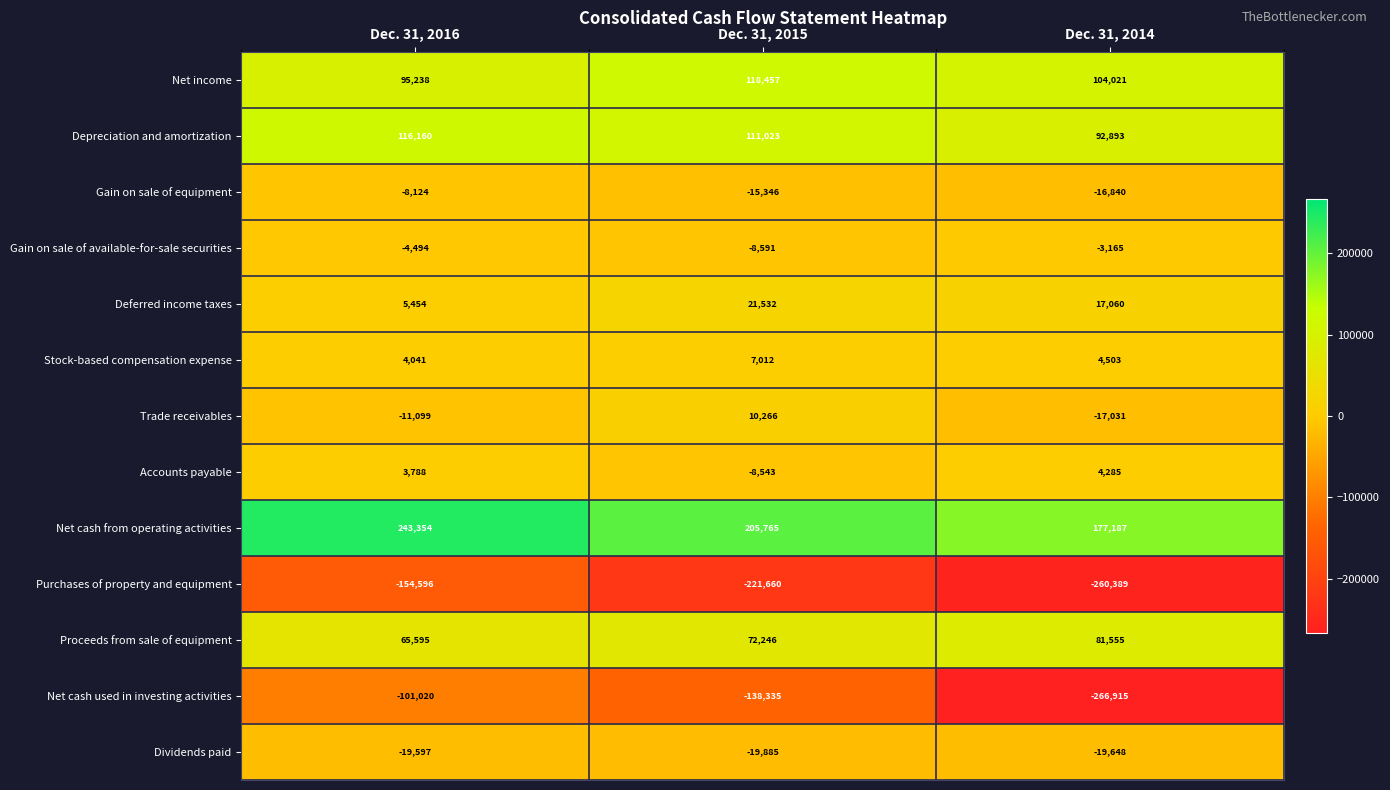

Rank the series at Dec. 31, 2016 from lowest to highest value.

Purchases of property and equipment, Net cash used in investing activities, Dividends paid, Trade receivables, Gain on sale of equipment, Gain on sale of available-for-sale securities, Accounts payable, Stock-based compensation expense, Deferred income taxes, Proceeds from sale of equipment, Net income, Depreciation and amortization, Net cash from operating activities